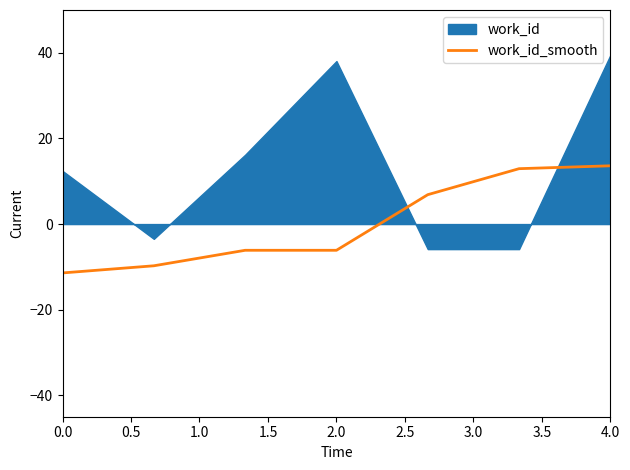

The work_id_smooth series shows -6.1 at 2.0. True or false?

True